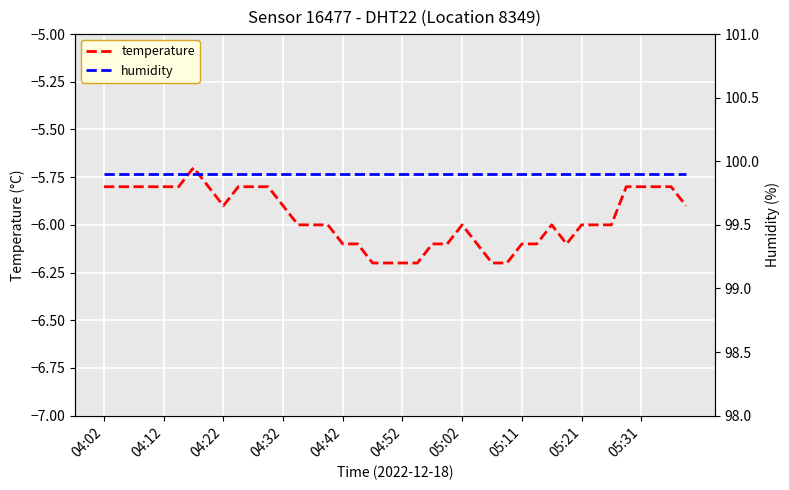

What is the maximum value shown in the chart?

99.9